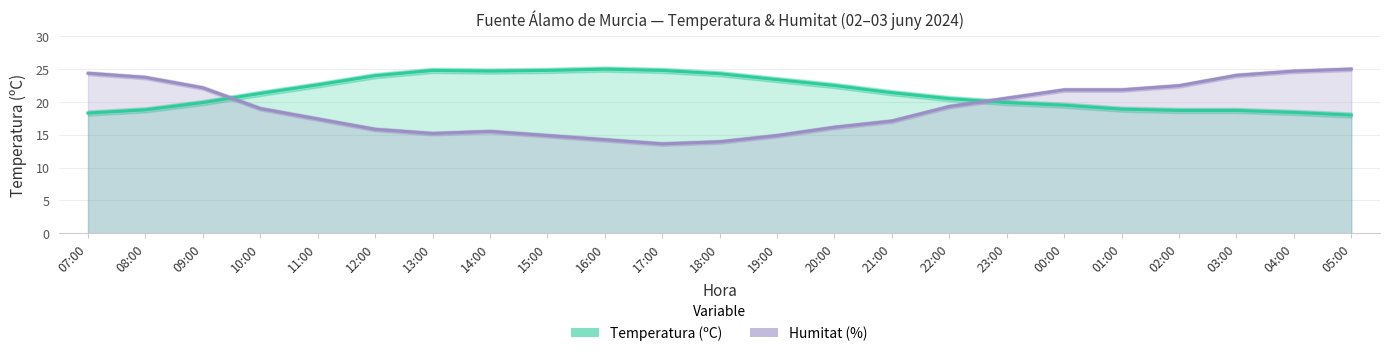

Does the chart have visible grid lines?

Yes